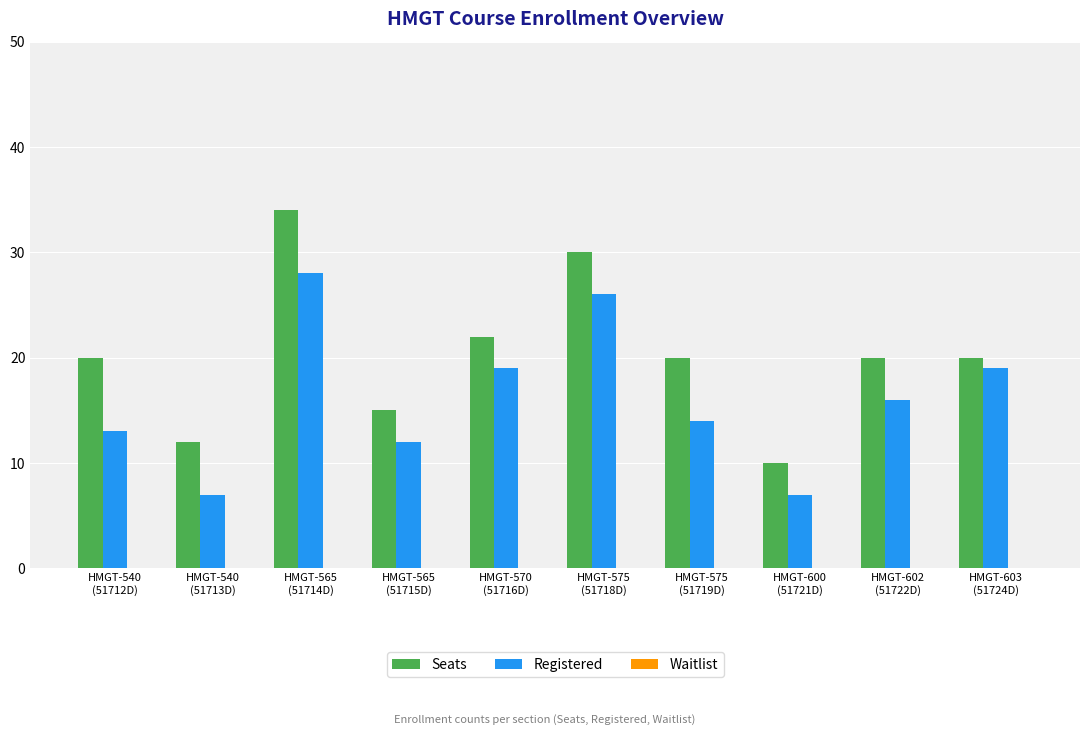

Rank the series at HMGT-575
(51719D) from highest to lowest value.

Seats, Registered